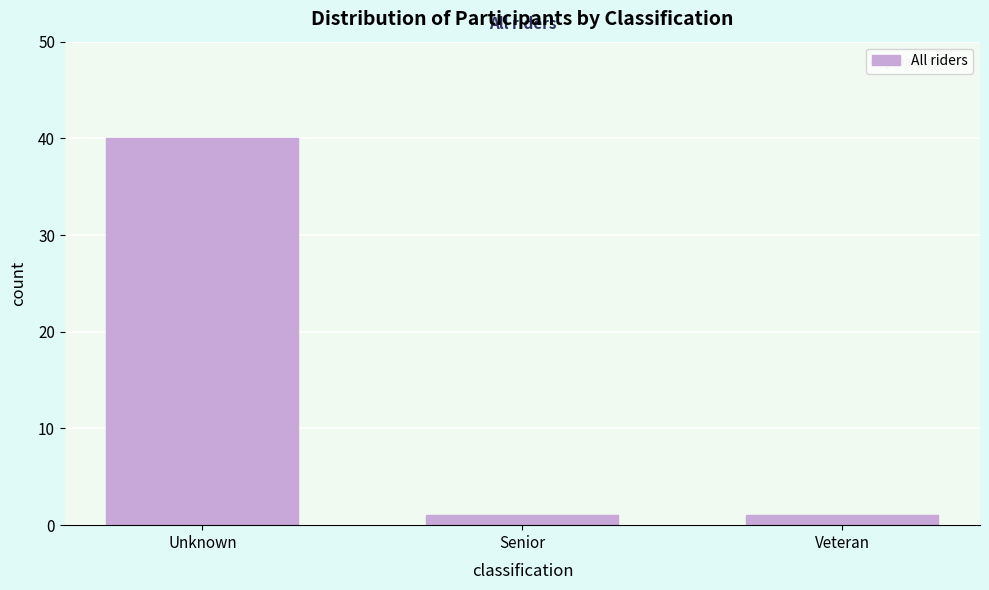

Reading left to right, transcribe all the data shown in this chart.

Unknown=40	Senior=1	Veteran=1